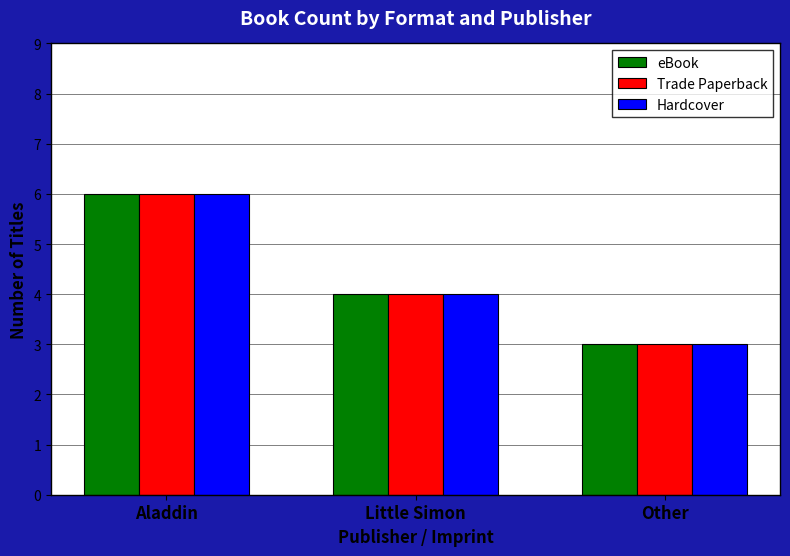

What is the sum of the eBook values at Little Simon and Aladdin?

10